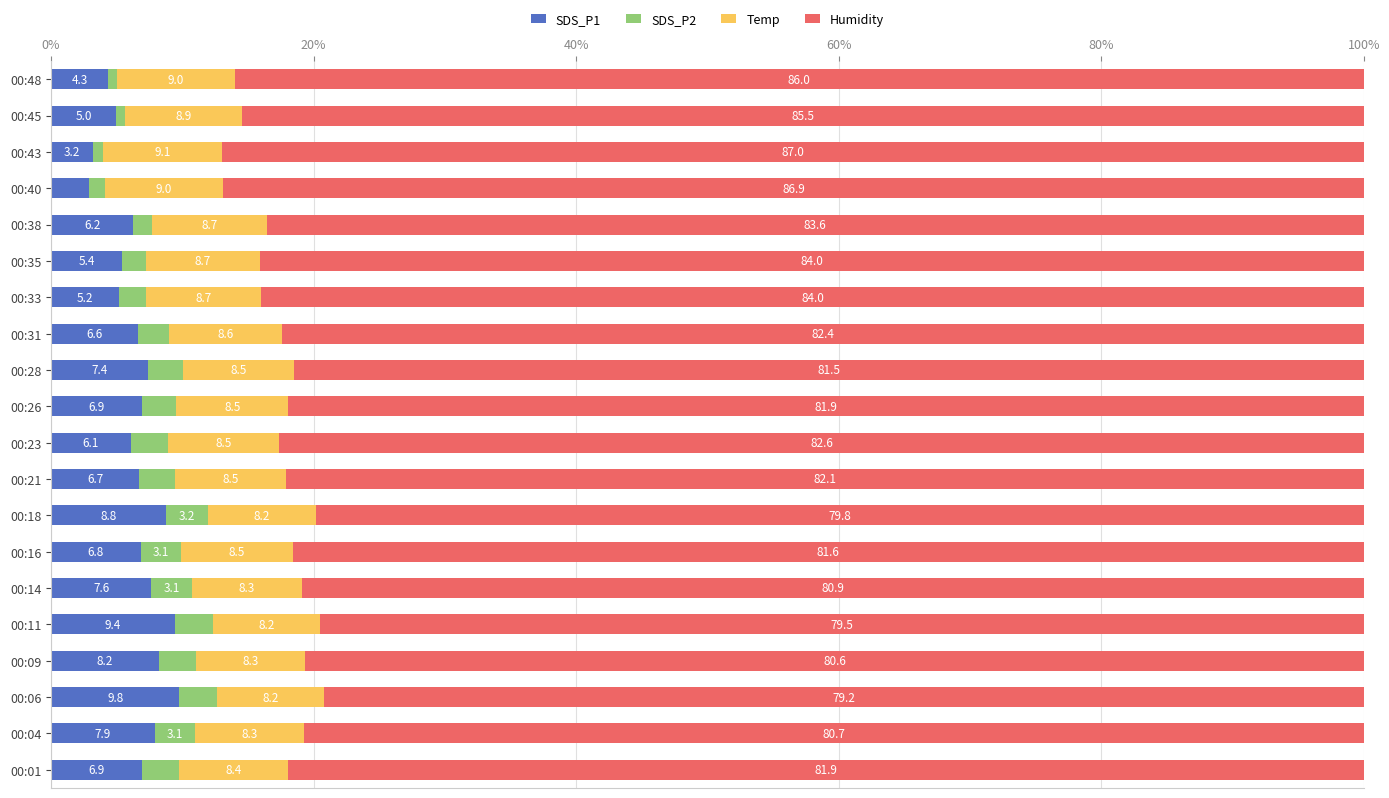

Is it true that SDS_P1 equals 14.3 at 00:06?

False